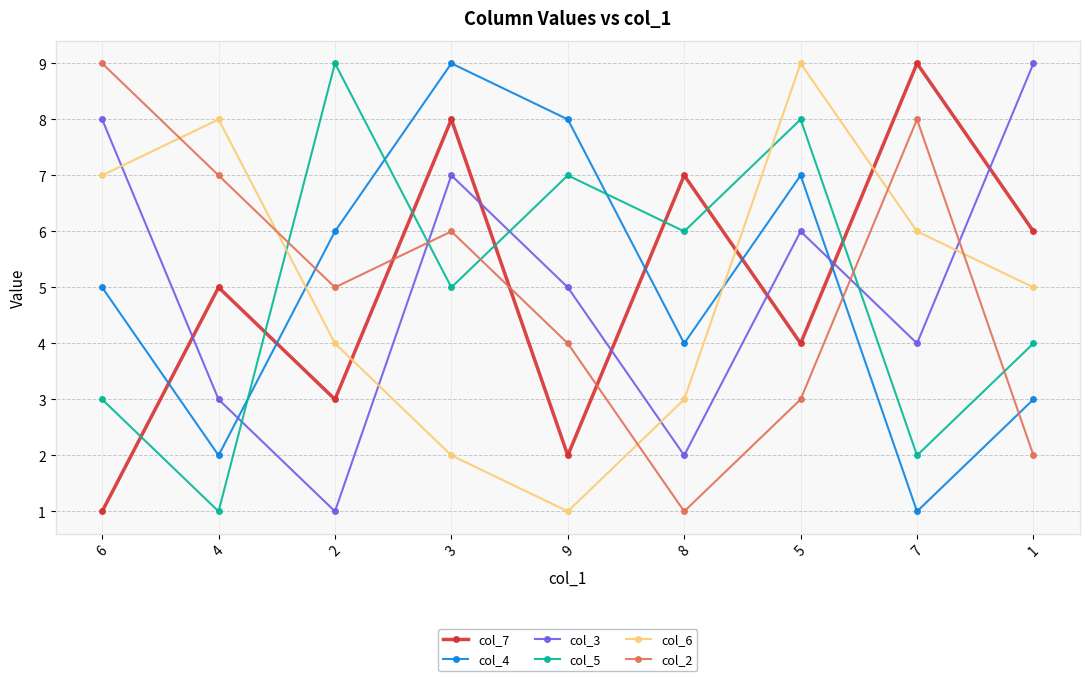

Where is the first local minimum for col_3?

2